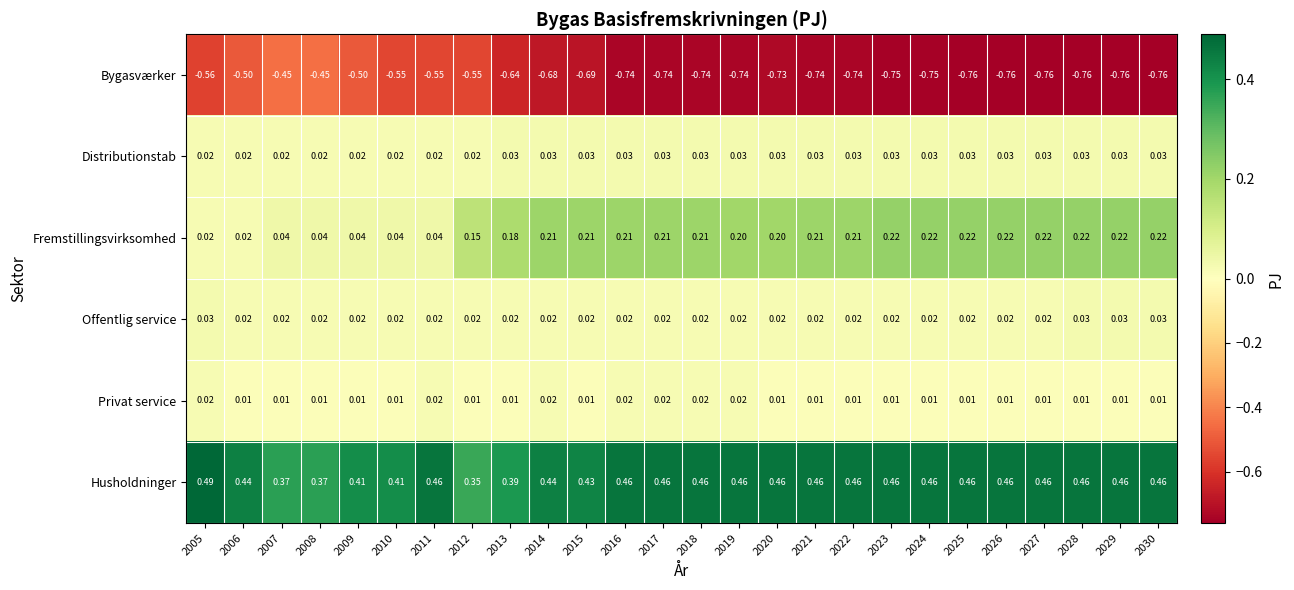

Rank the series at 2021 from highest to lowest value.

Husholdninger, Fremstillingsvirksomhed, Distributionstab, Offentlig service, Privat service, Bygasværker